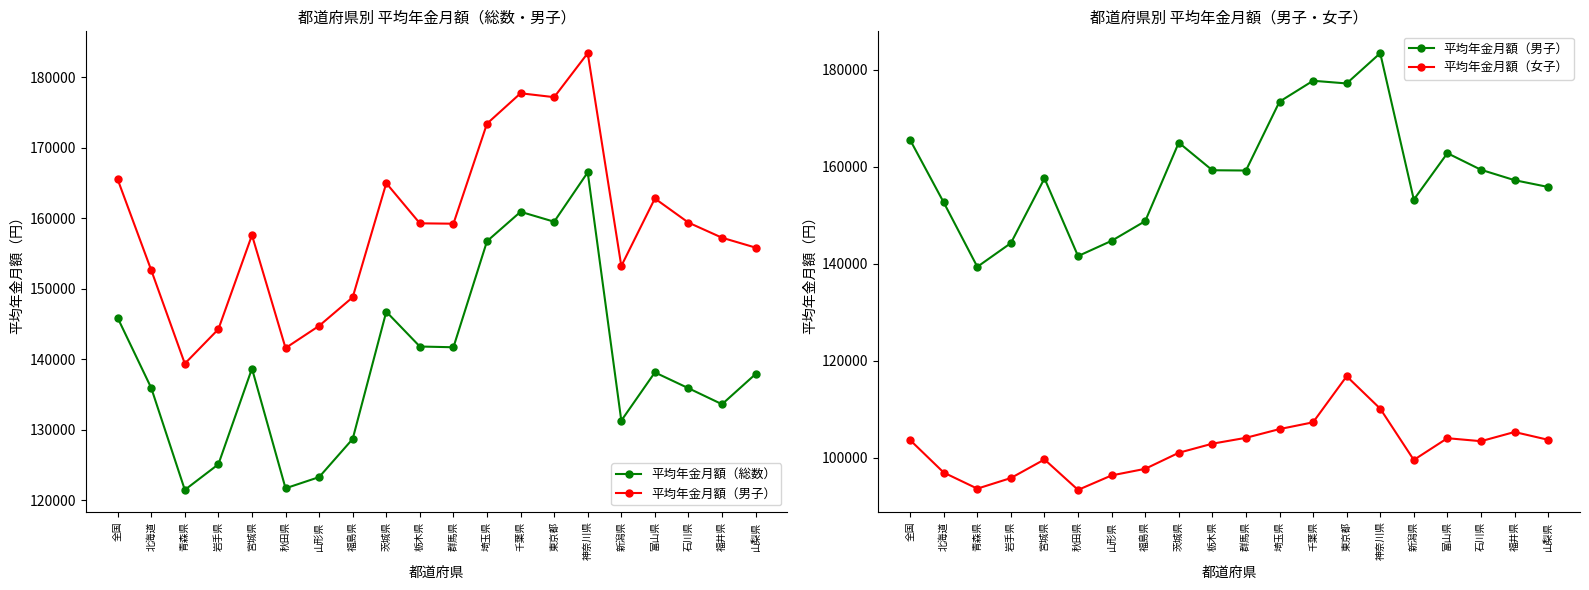

How many data points in 平均年金月額（女子） are less than 103393?

10